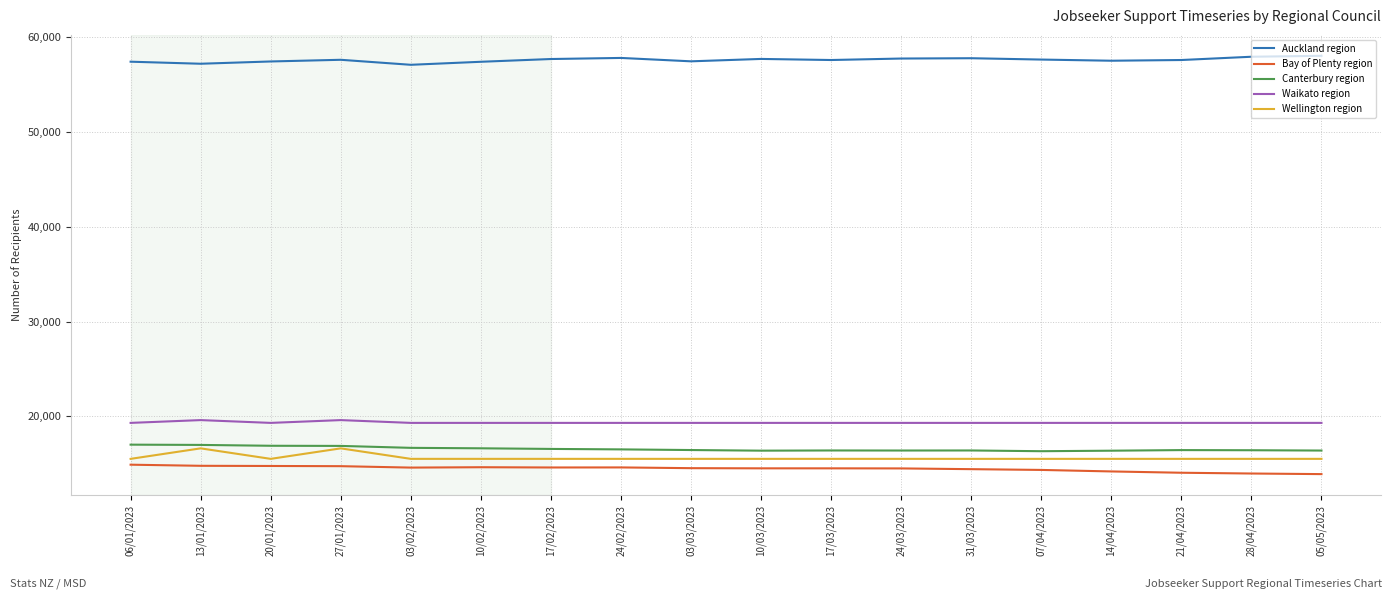

What are all the series names shown in the legend?

Auckland region, Bay of Plenty region, Canterbury region, Waikato region, Wellington region